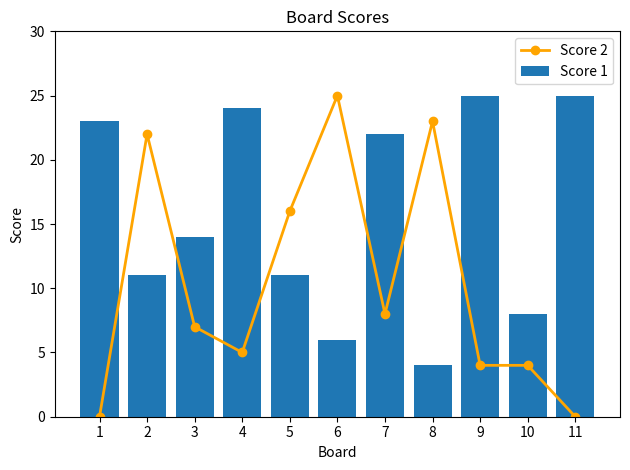

At which category is the sum across all series the highest?

2